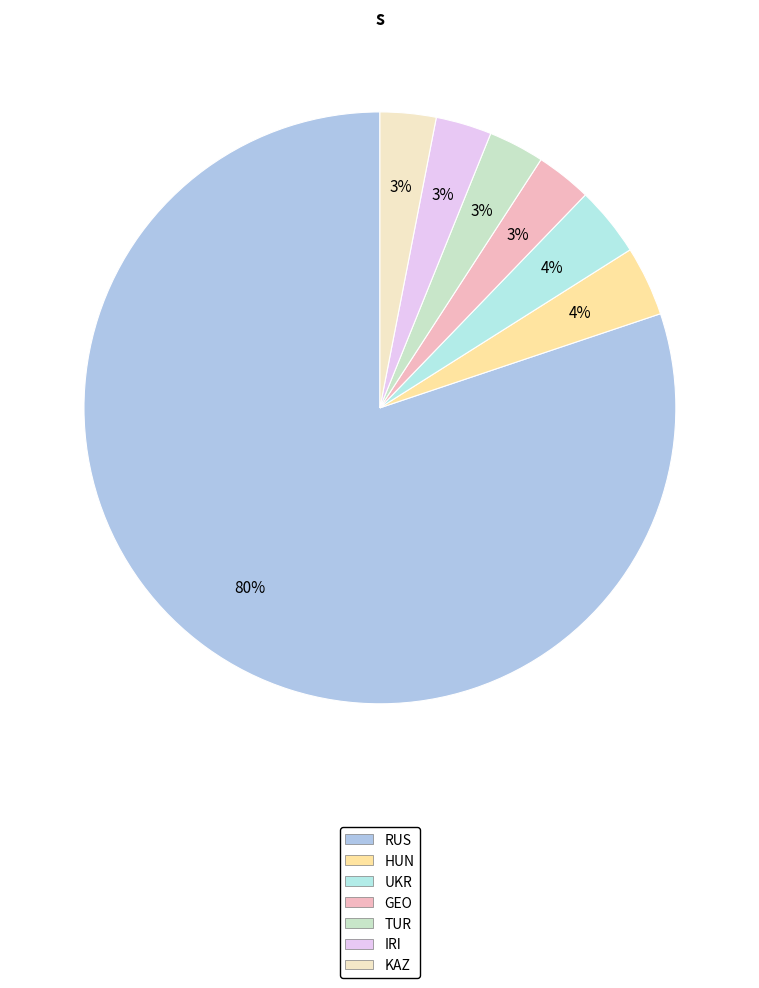

Count the number of slices in the pie.

7